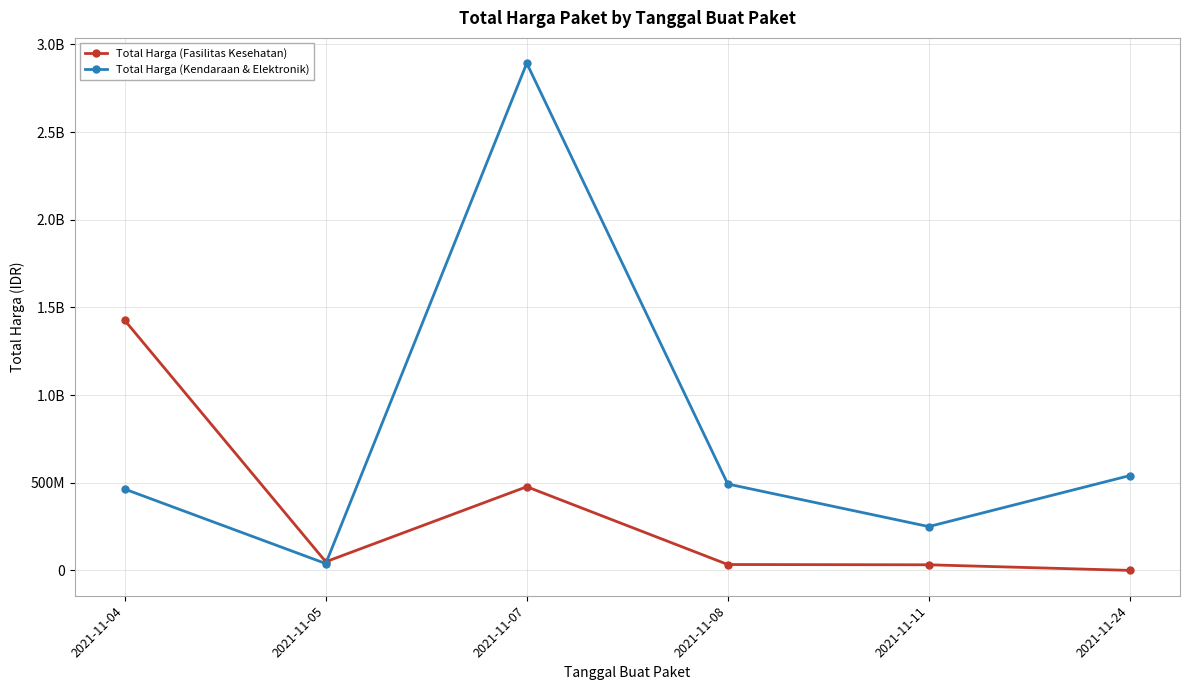

Is it true that Total Harga (Fasilitas Kesehatan) equals 57102238 at 2021-11-11?

False